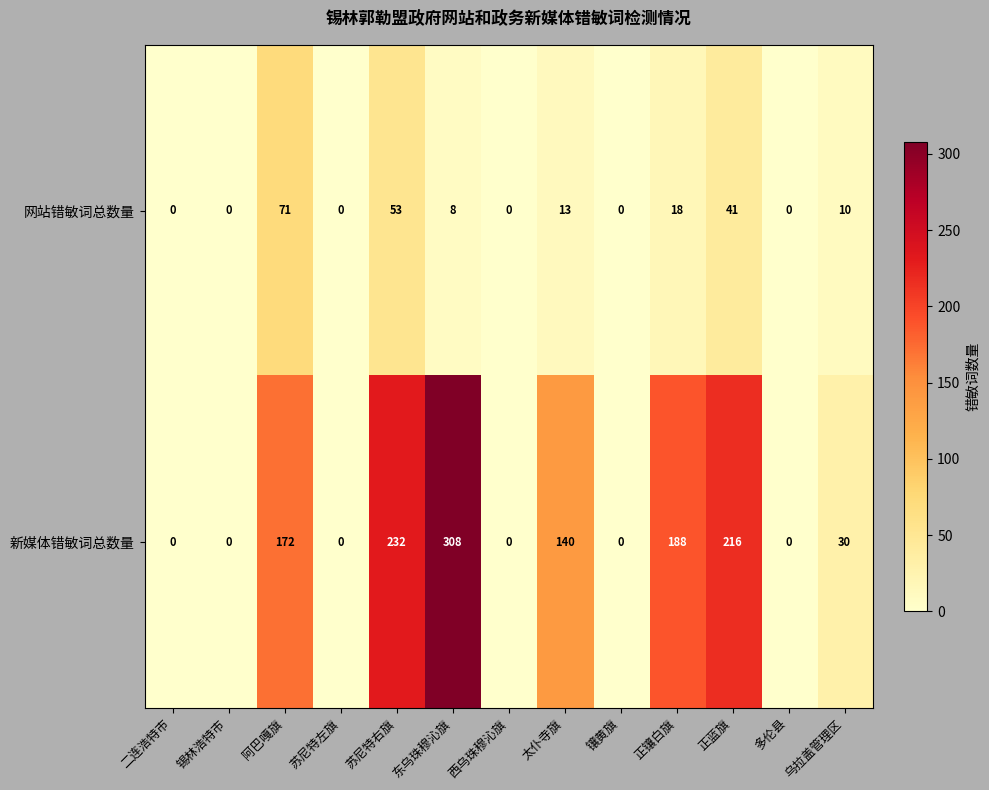

At how many categories does at least one series exceed 228?

2